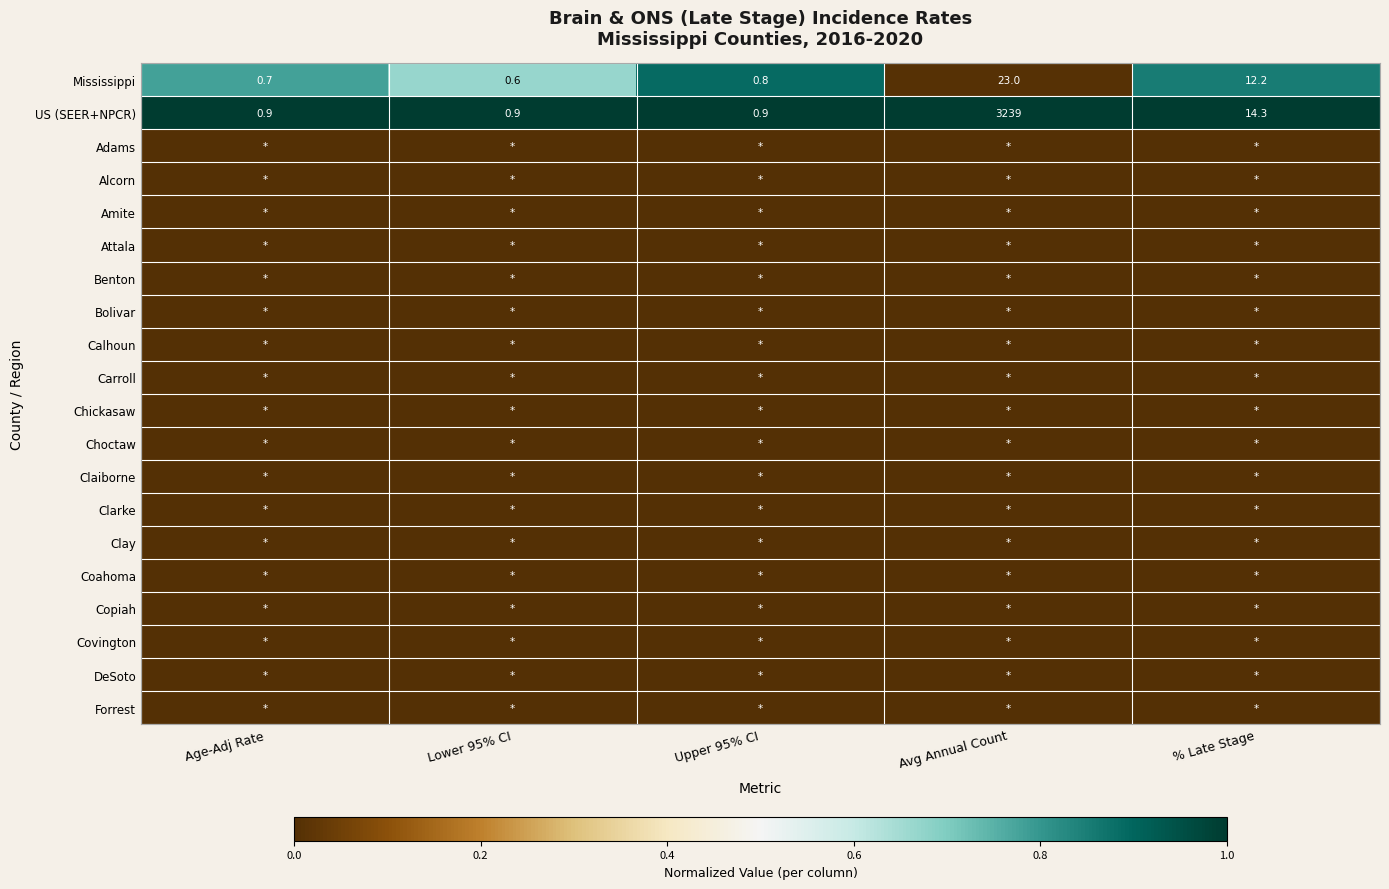

What is the difference between the maximum and second lowest values in the Mississippi series?

22.3